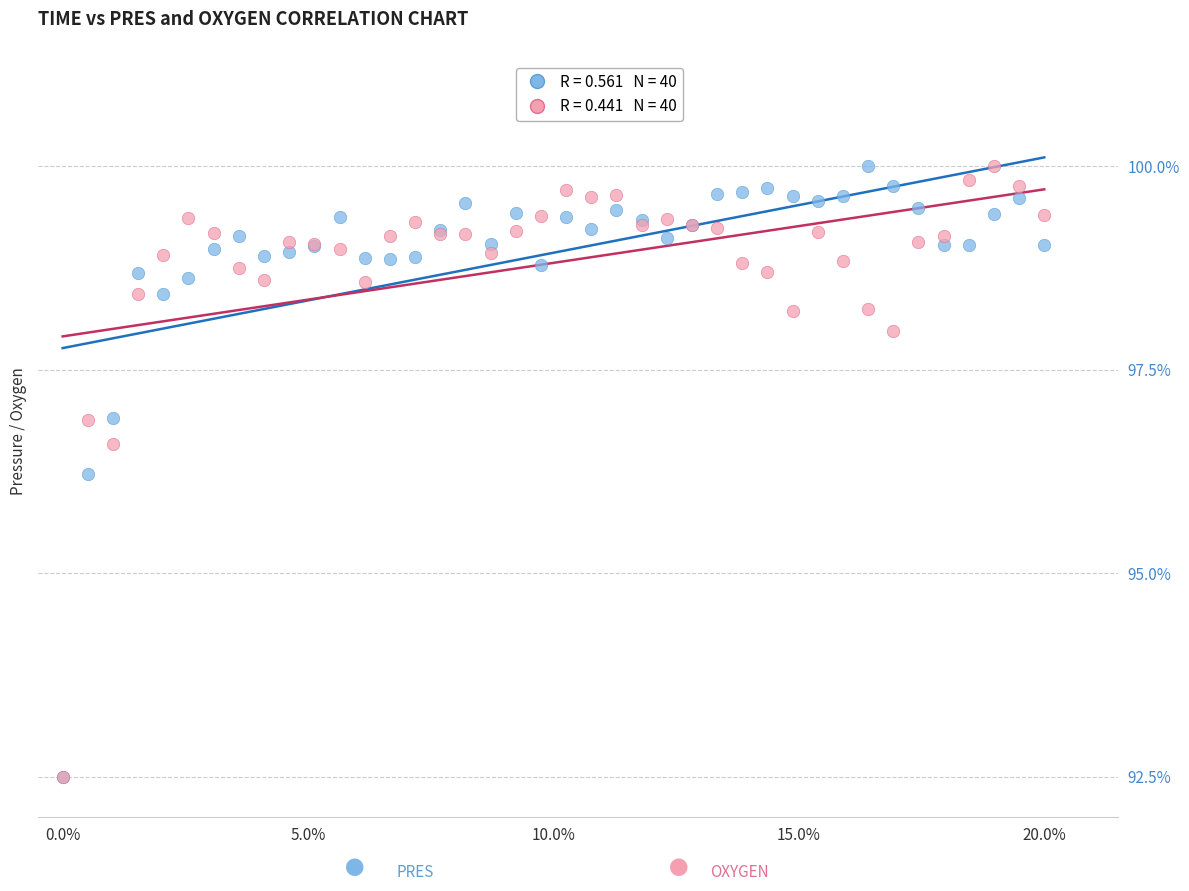

Across all series, what Y value is closest to 96?

96.2